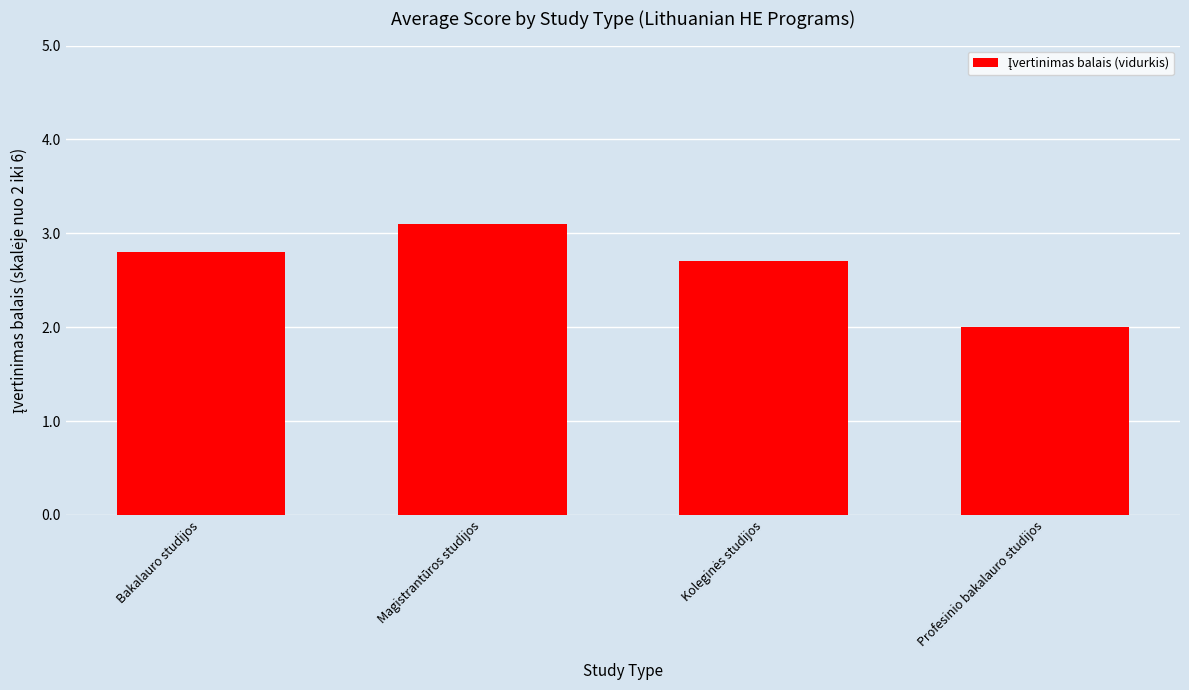

Does the chart contain stacked bars?

No